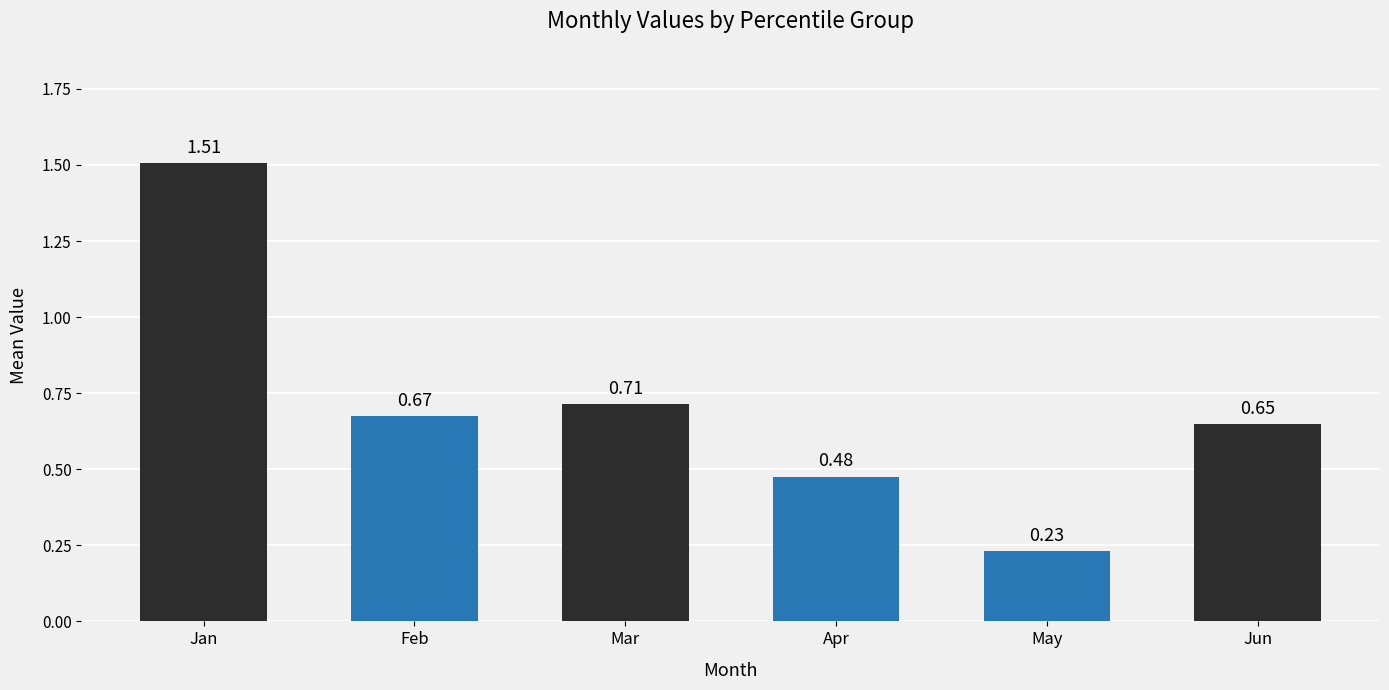

Rank the categories by value from lowest to highest.

May, Apr, Jun, Feb, Mar, Jan